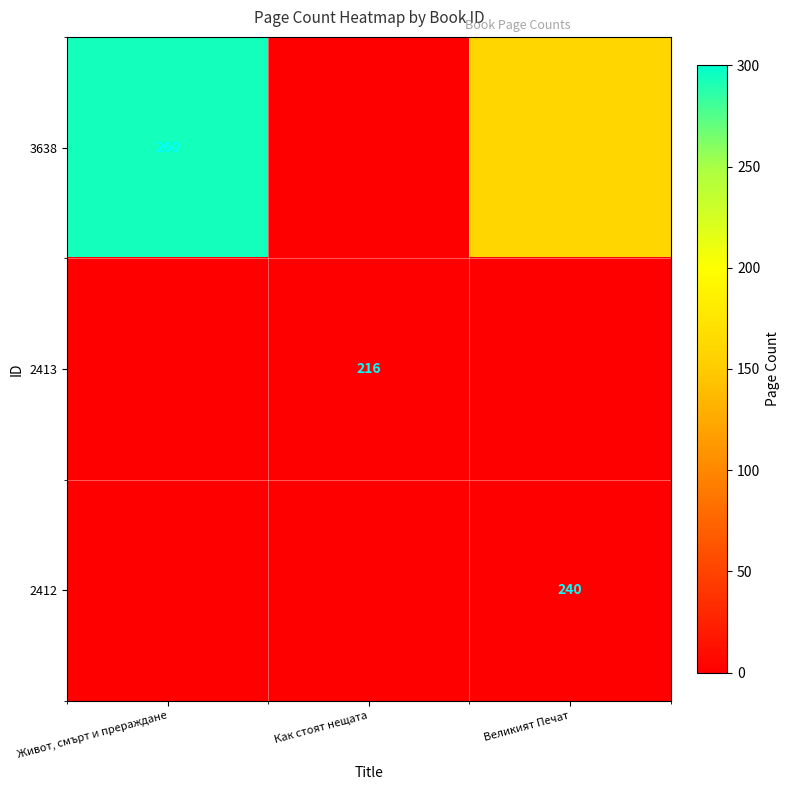

Where is 2412 nearest to the value 0?

Живот, смърт и прераждане